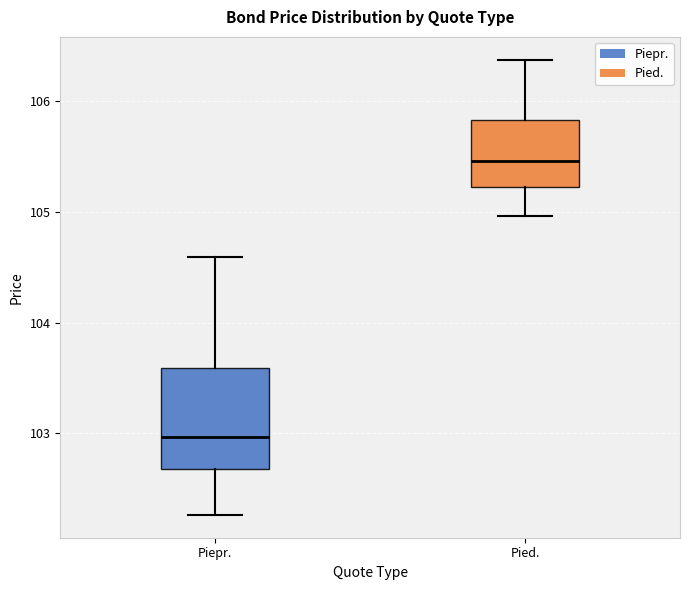

Which box's median line is the lowest?

Piepr.